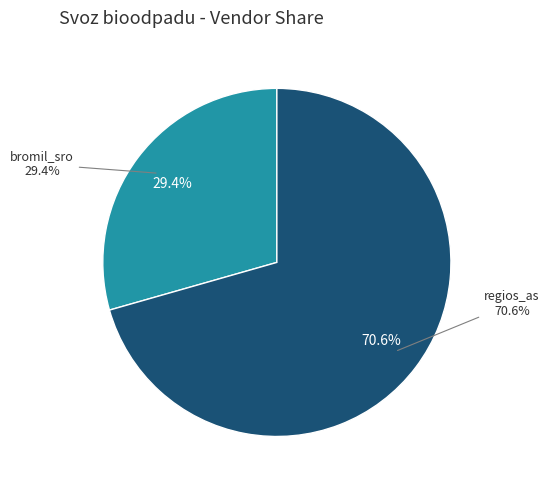

True or false: regios_as accounts for 64% of the total.

False